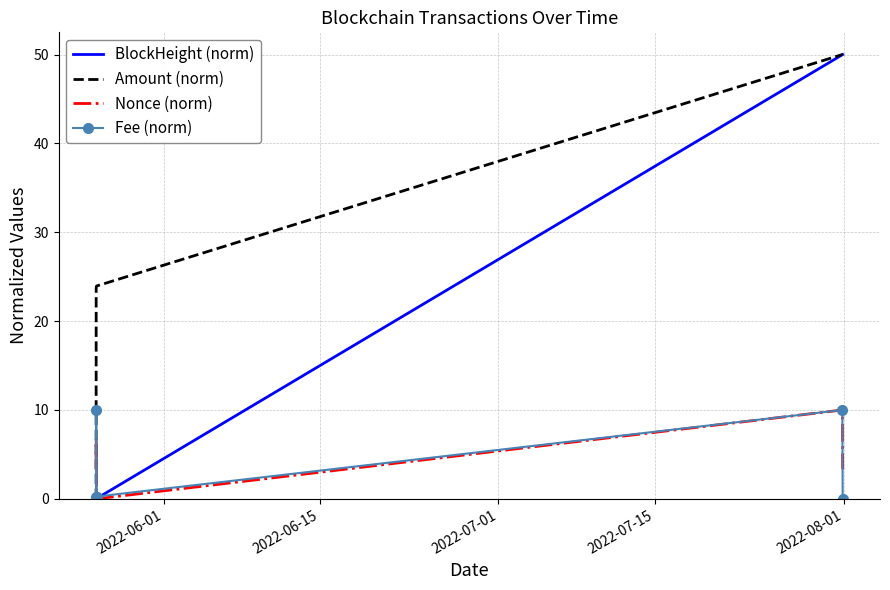

What is the highest value of the Nonce (norm) series?

10.0